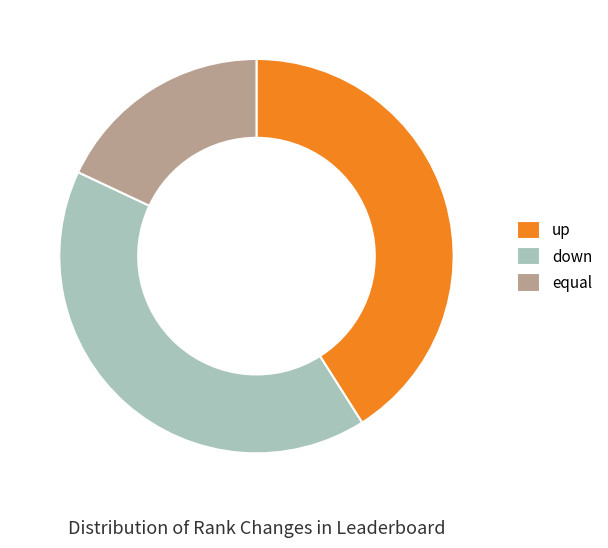

The down slice represents 34% of the pie. True or false?

False